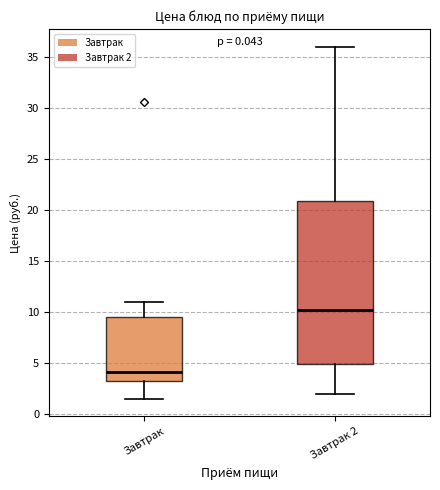

Comparing the boxes themselves (not the whiskers), which one is the tallest?

Завтрак 2